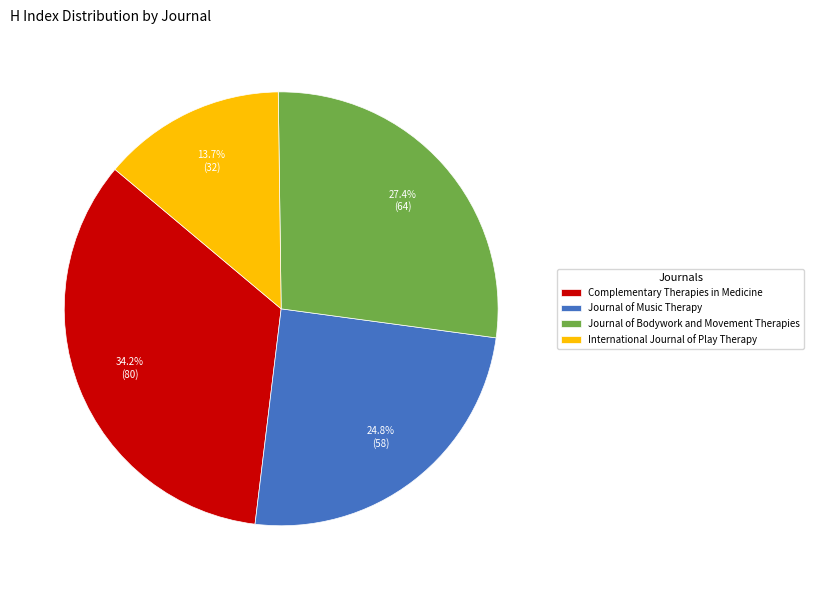

Is there a majority slice in this chart?

No